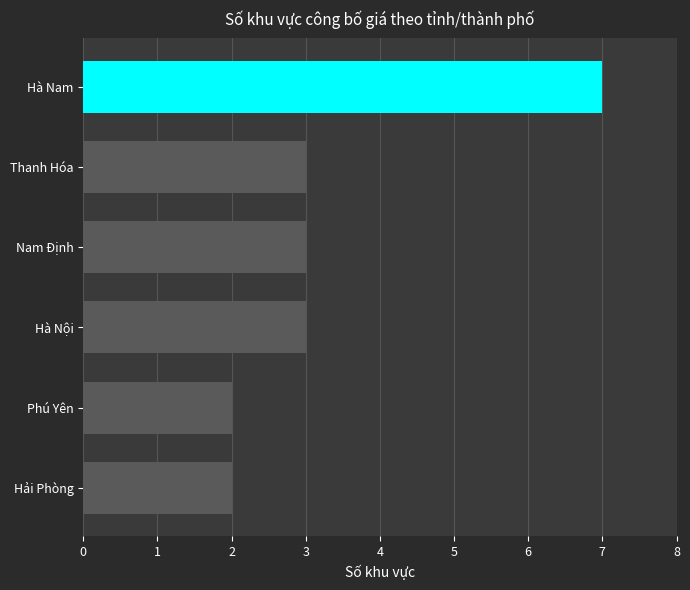

Approximately how many times larger is the value at Thanh Hóa compared to Hà Nội?

1.0